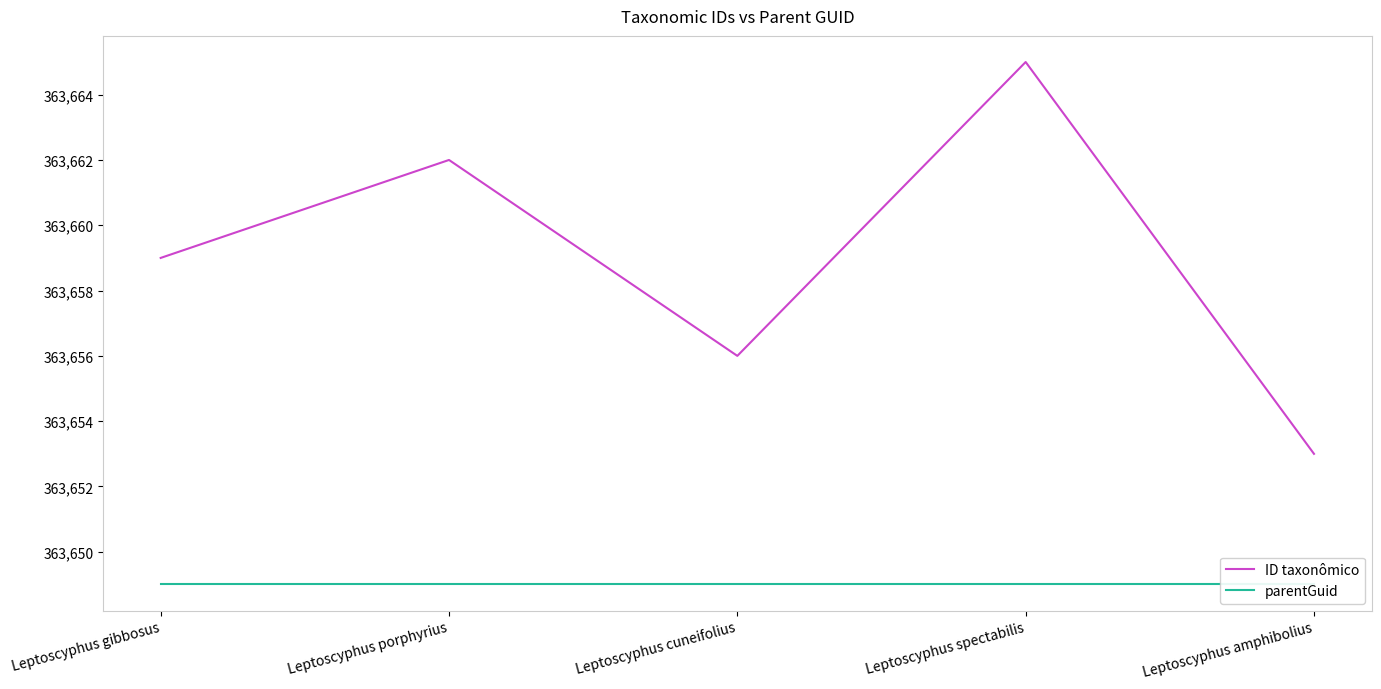

How many data points in ID taxonômico are less than 363659?

2